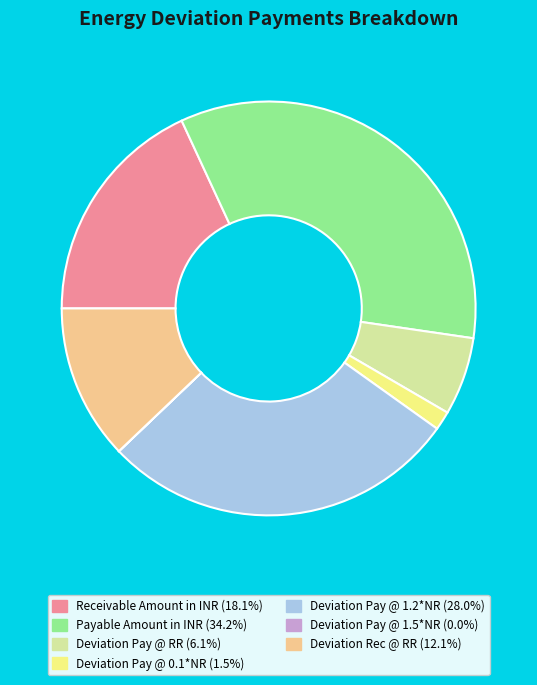

The Deviation Rec @ RR slice represents 2% of the pie. True or false?

False